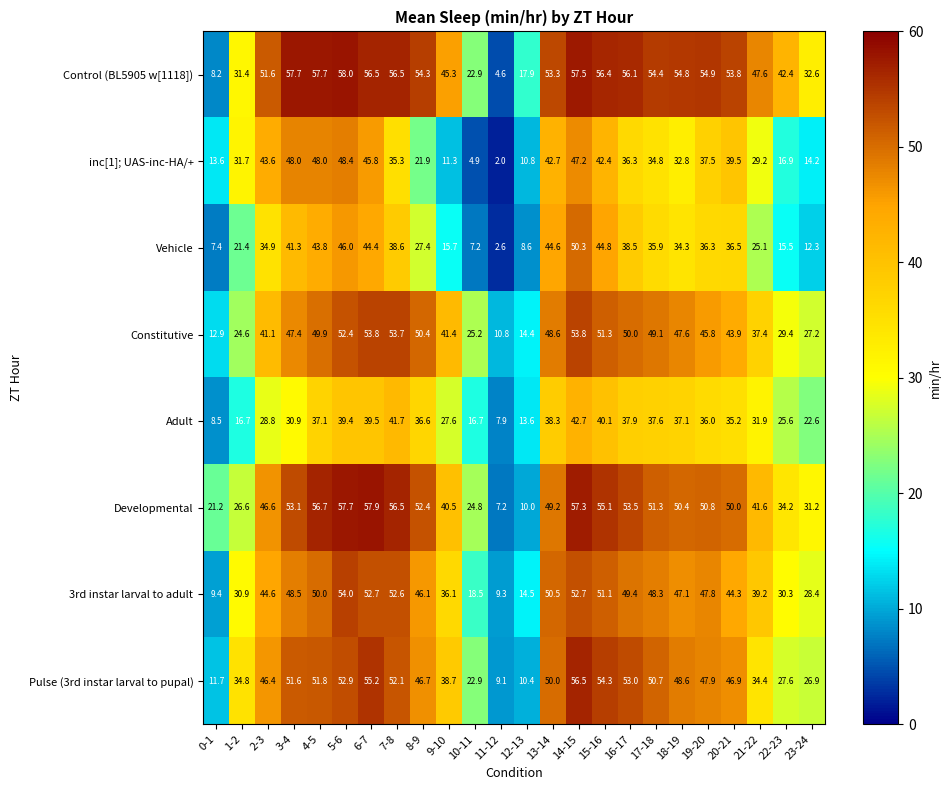

At which category is the sum across all series the highest?

14-15